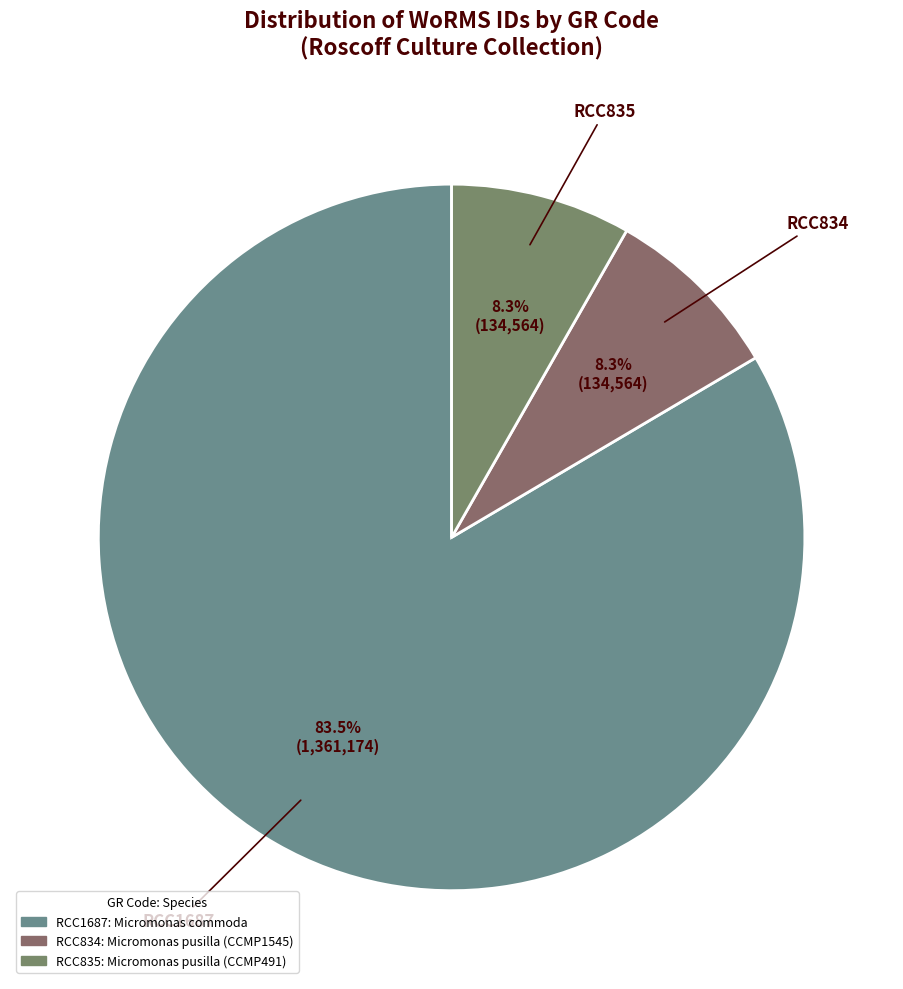

Is there a majority slice in this chart?

Yes